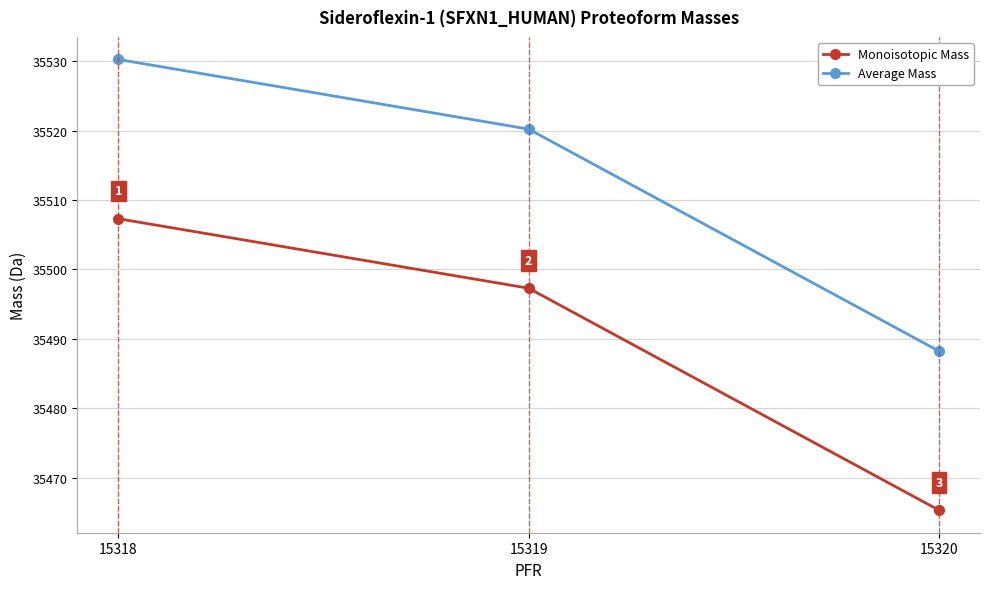

How many categories are shown in the chart?

3